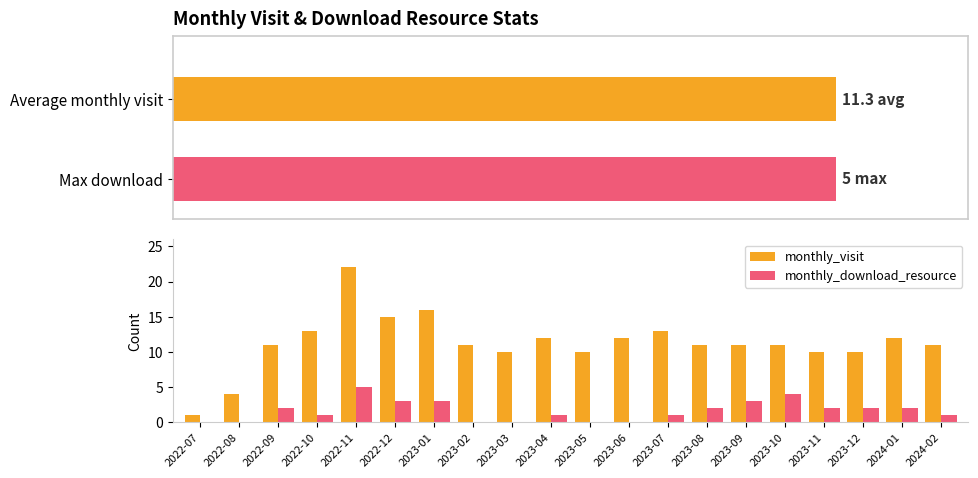

What are all the series names shown in the legend?

monthly_visit, monthly_download_resource